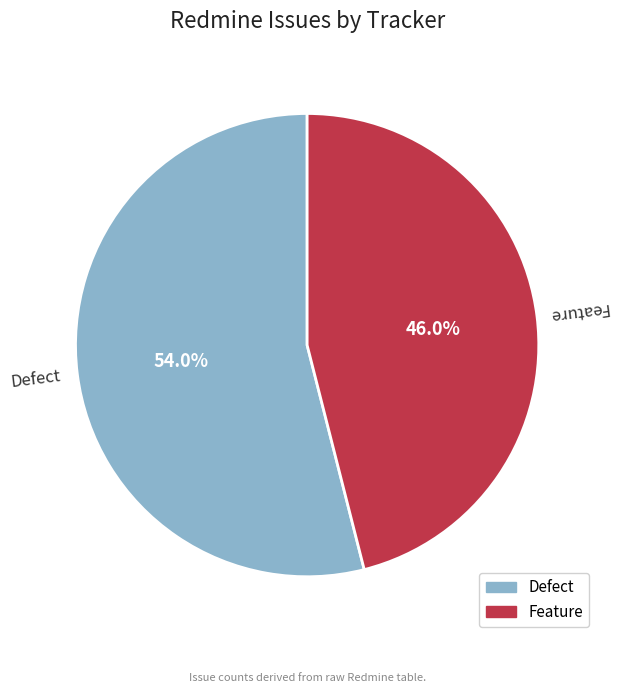

What is the ratio of the value at Defect to the value at Feature?

1.2